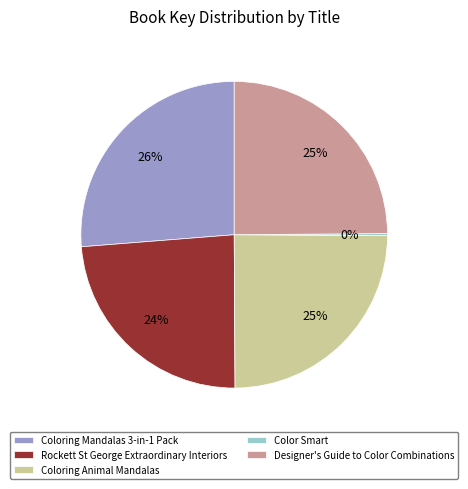

Does Coloring Mandalas 3-in-1 Pack represent more than half of the total?

No